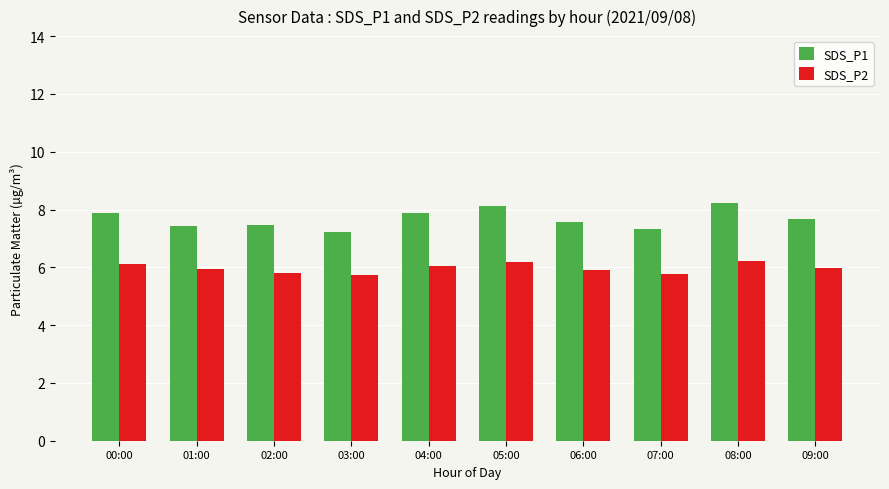

Are the bars horizontal?

No